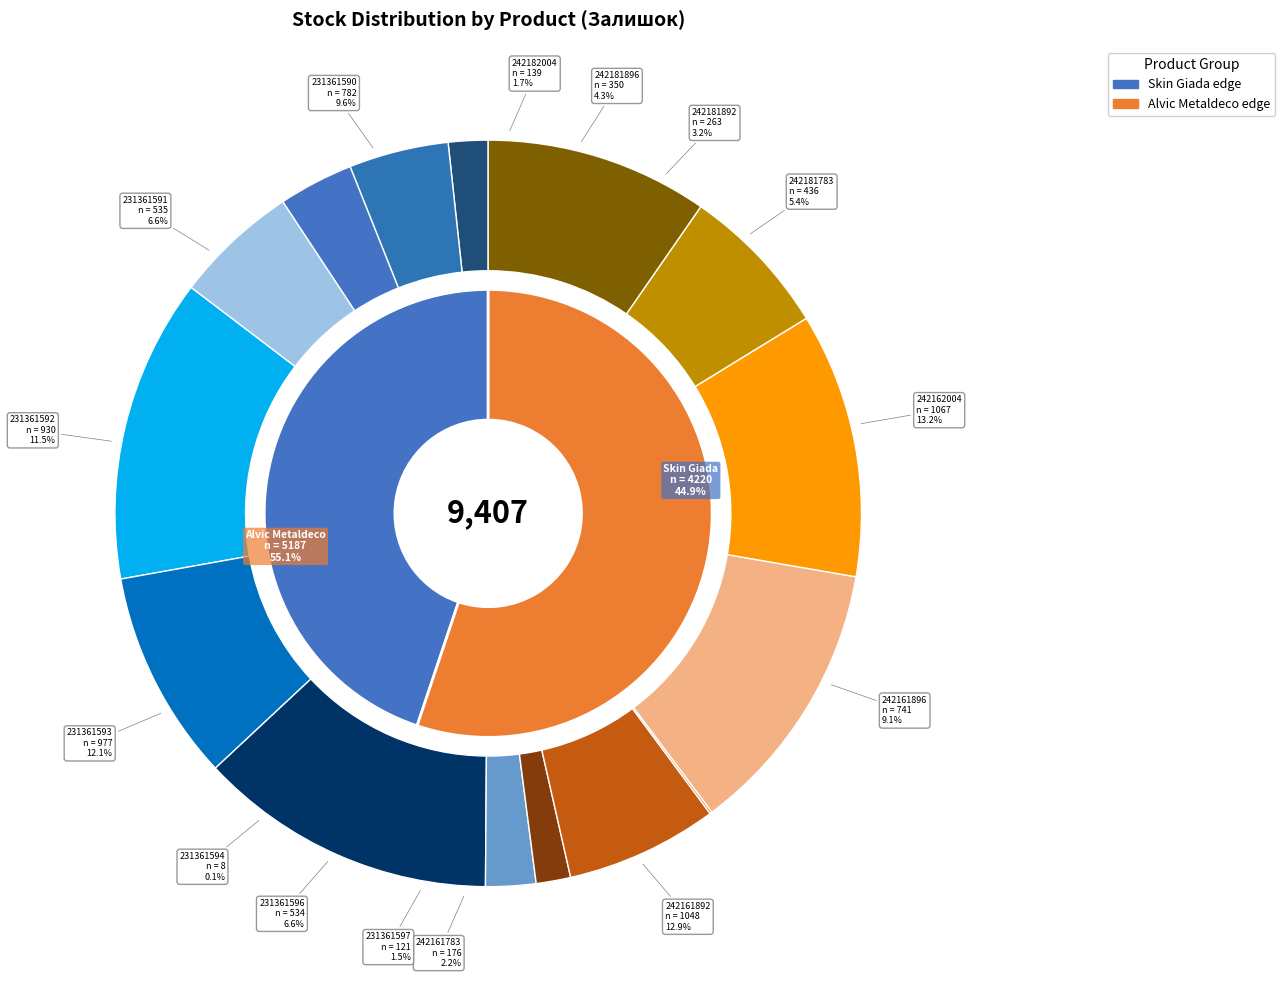

Count the number of slices in the pie.

15